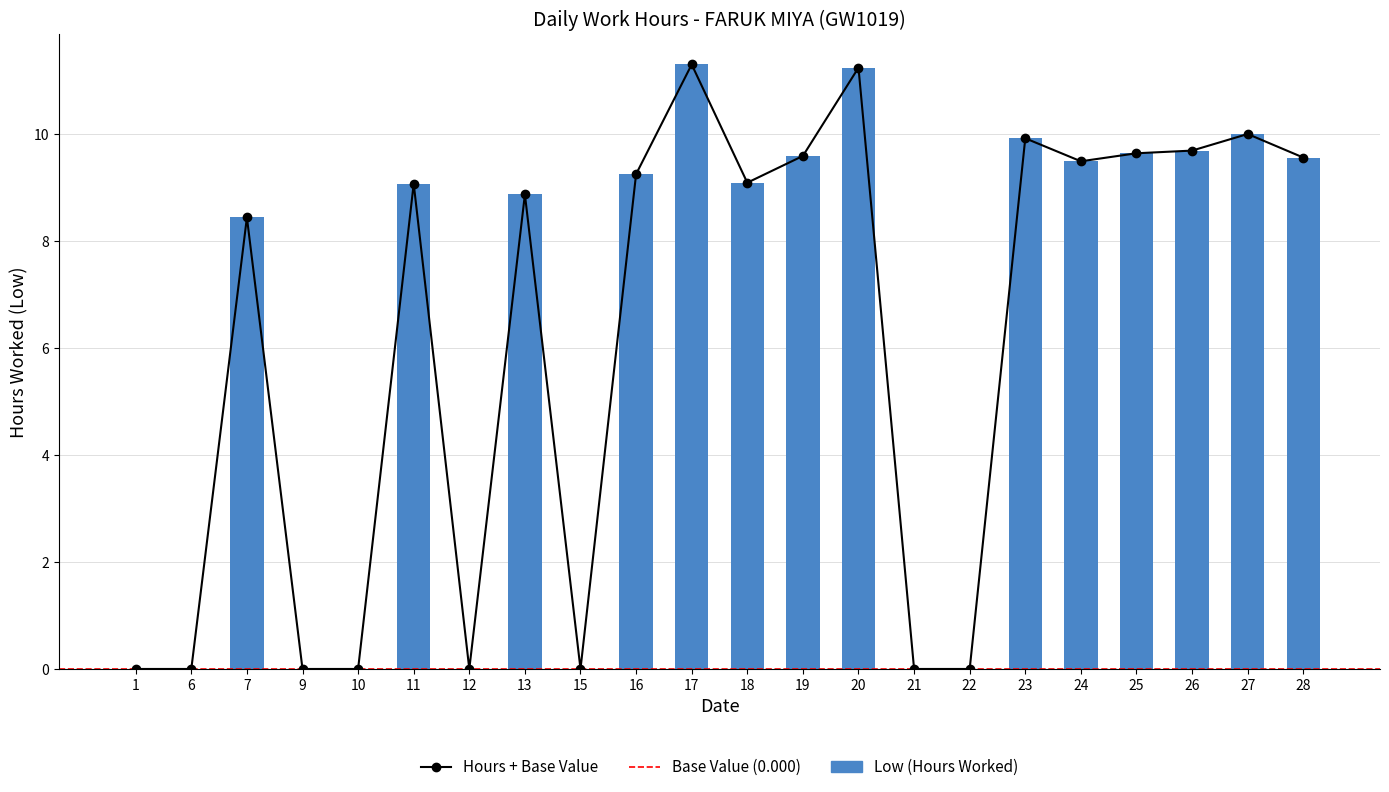

What is the sum of the values at 16 and 10?

9.2